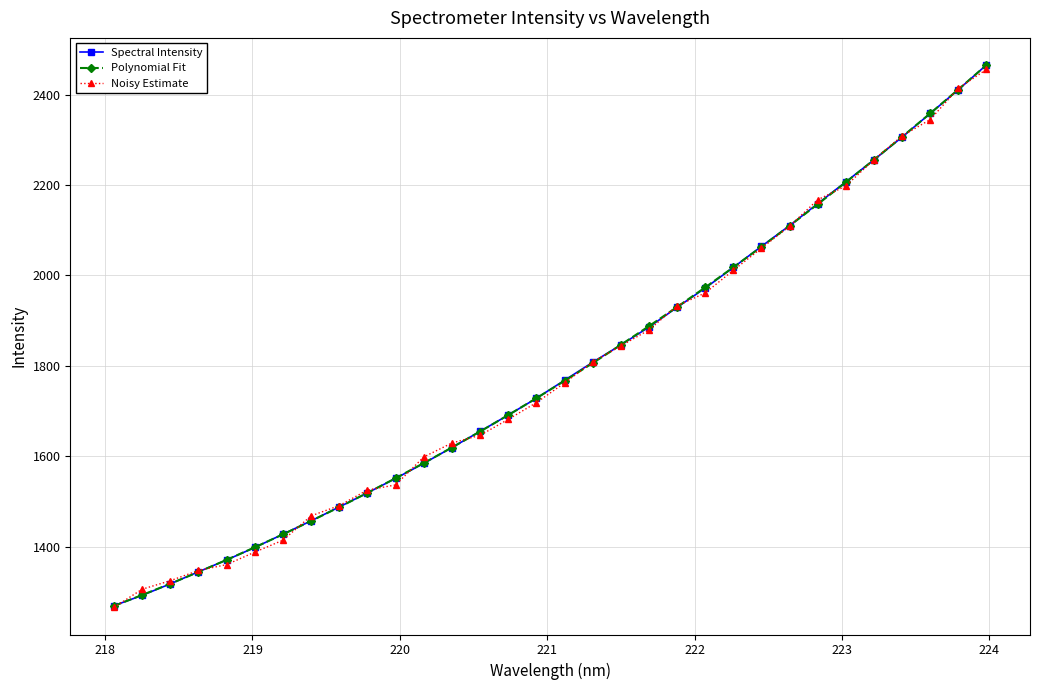

What is the value of the Polynomial Fit point at the 14th from the left?

1655.0